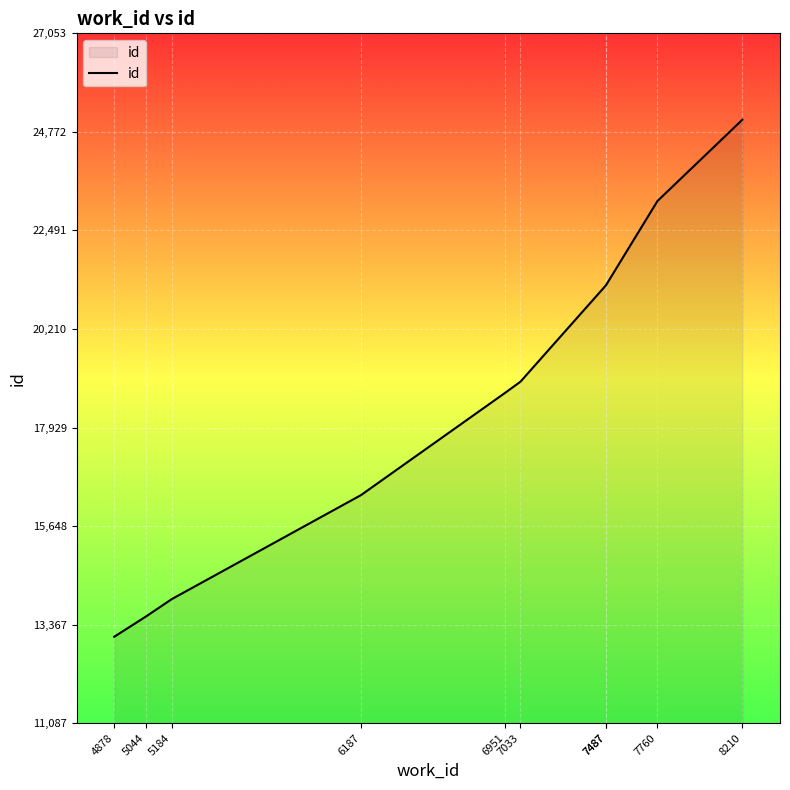

What is the approximate value at 7487?

21224